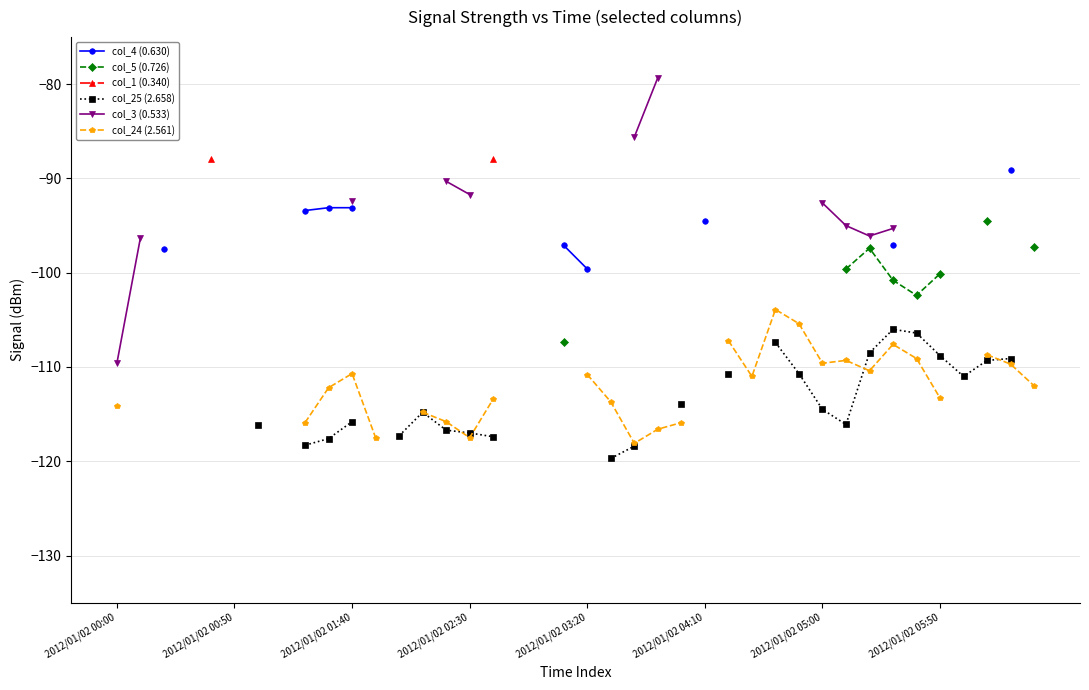

Where is col_24 (2.561) nearest to the value -111?

27